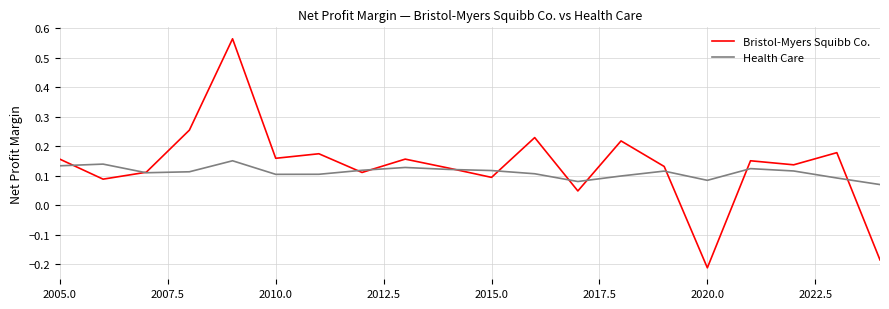

List the series in order of their peak value, highest first.

Bristol-Myers Squibb Co., Health Care